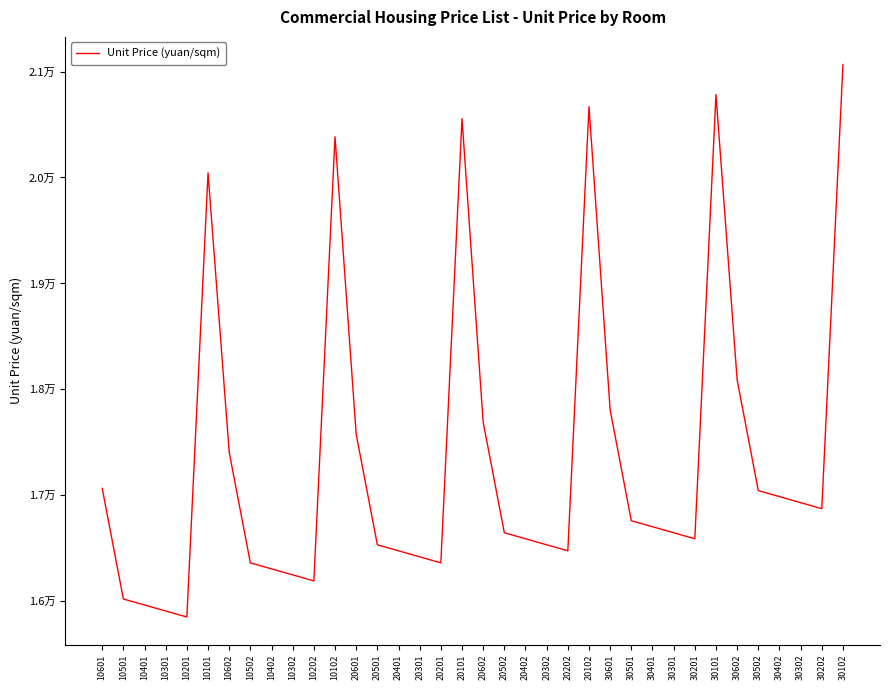

Does the chart display data point markers on the line(s)?

No